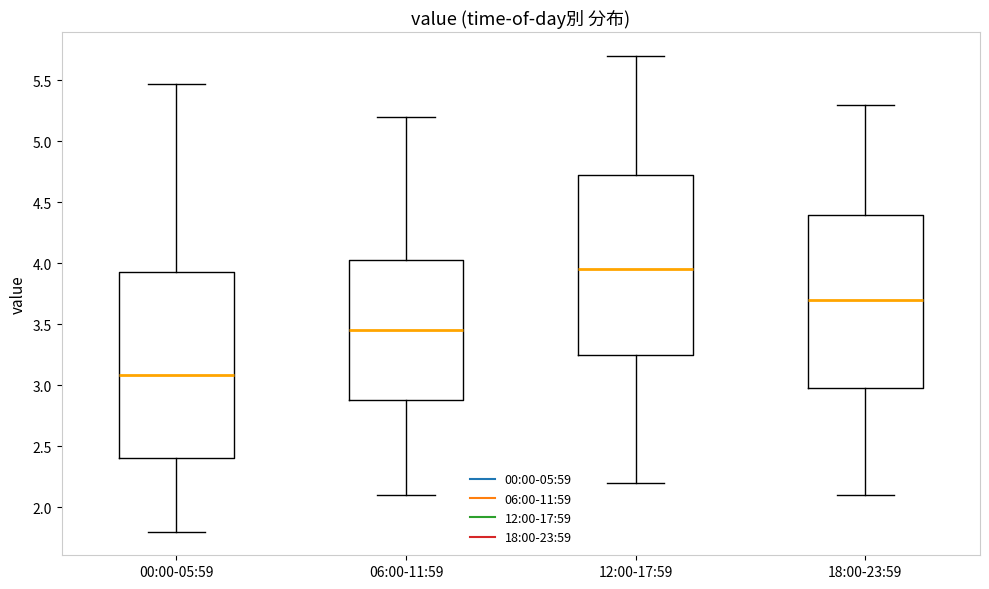

Where does the upper whisker of the box for 18:00-23:59 end on the y-axis? The values are not printed on the chart, so give them approximately, as read against the axis.

5.30